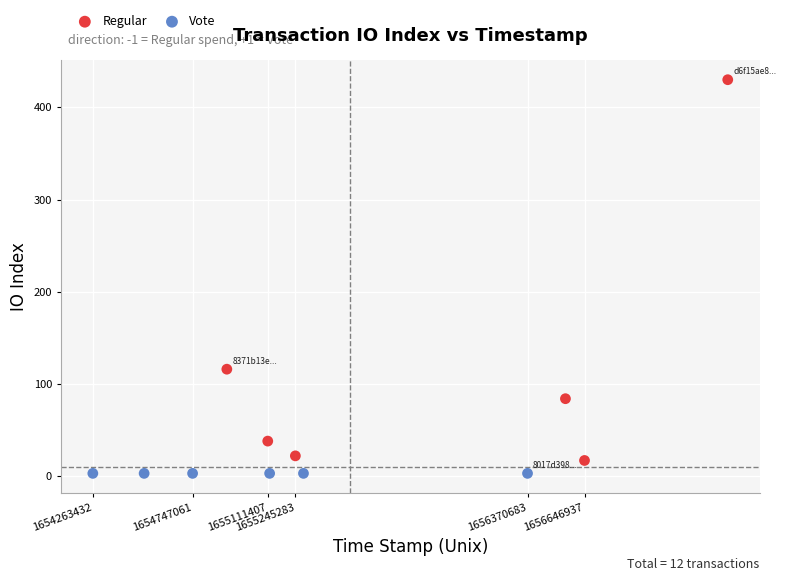

Which series reaches the maximum Y coordinate?

Regular